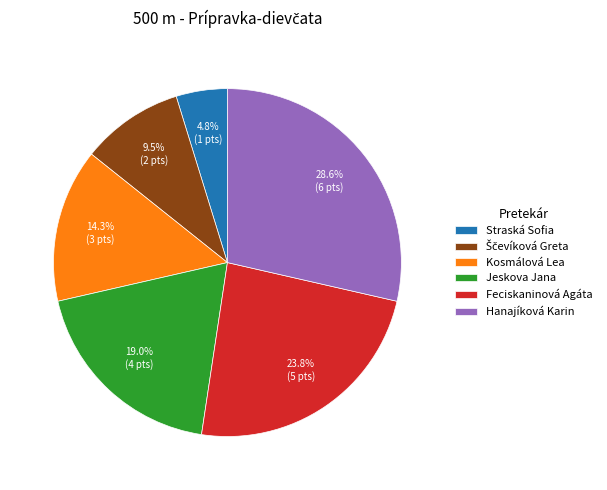

How many segments does this pie chart have?

6